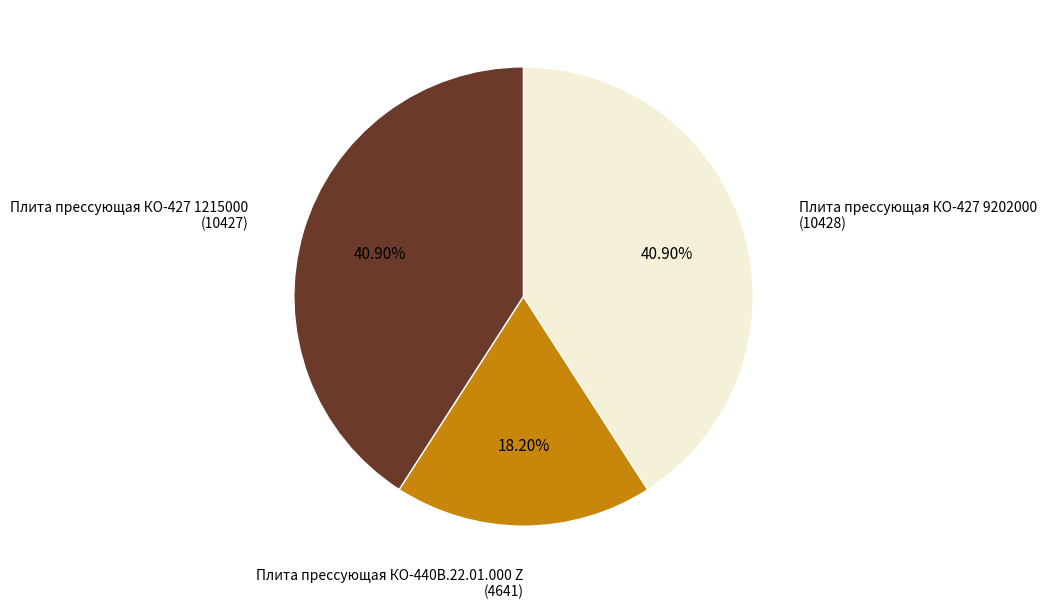

Is there any slice that represents more than half of the pie?

No